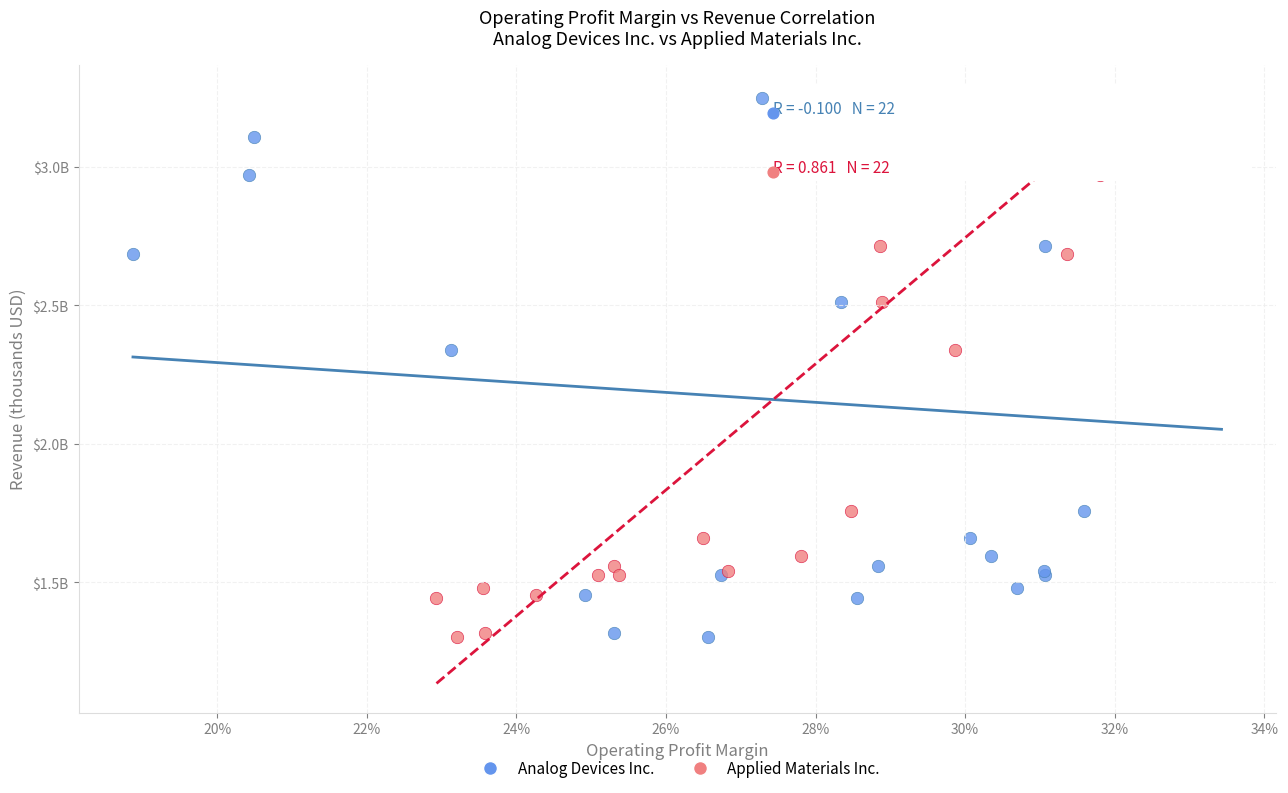

What are all the series names shown in the legend?

Analog Devices Inc., Applied Materials Inc.